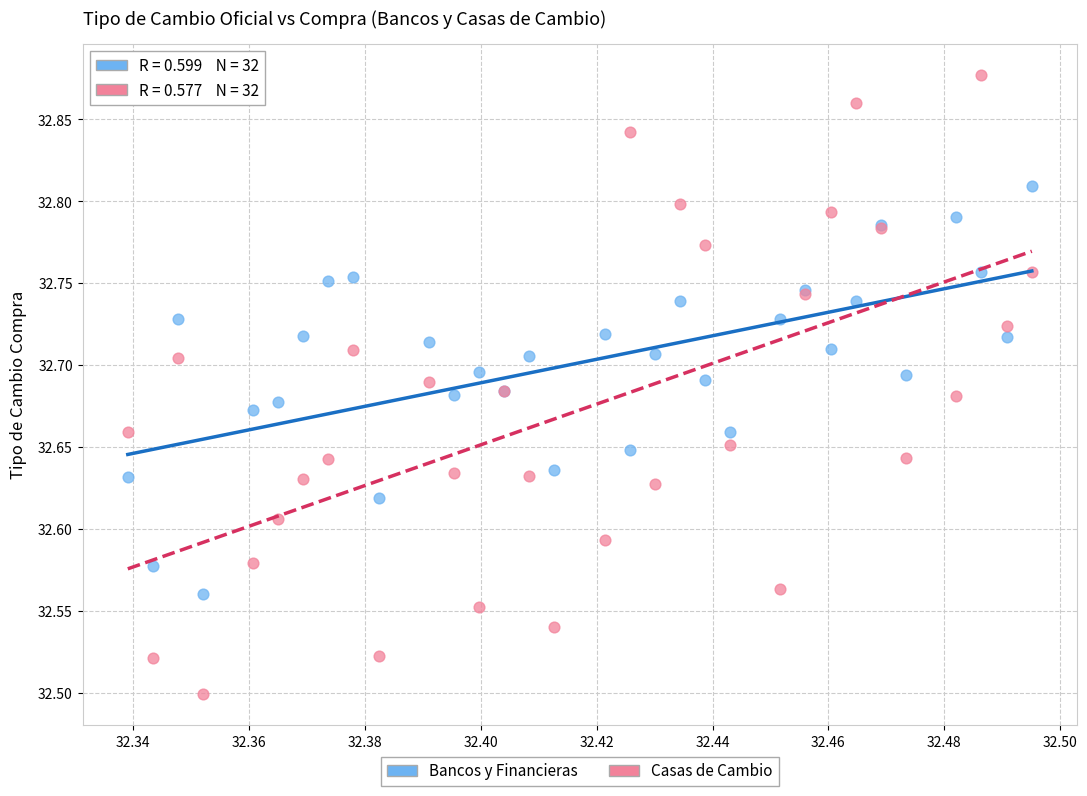

Which series contains the highest Y value?

Casas de Cambio